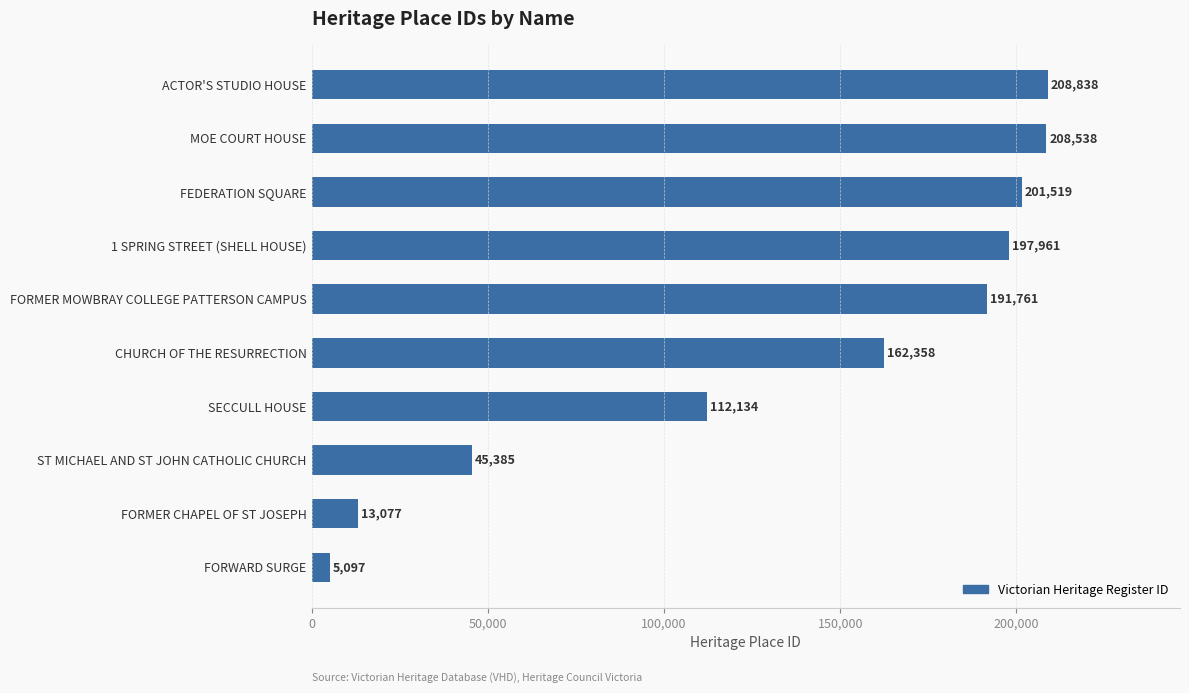

Is it true that the value at ST MICHAEL AND ST JOHN CATHOLIC CHURCH is 25106?

False